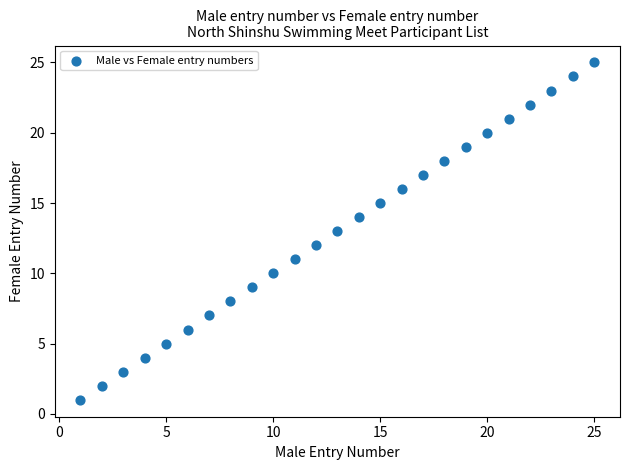

What is the range of X values (max minus min)?

24